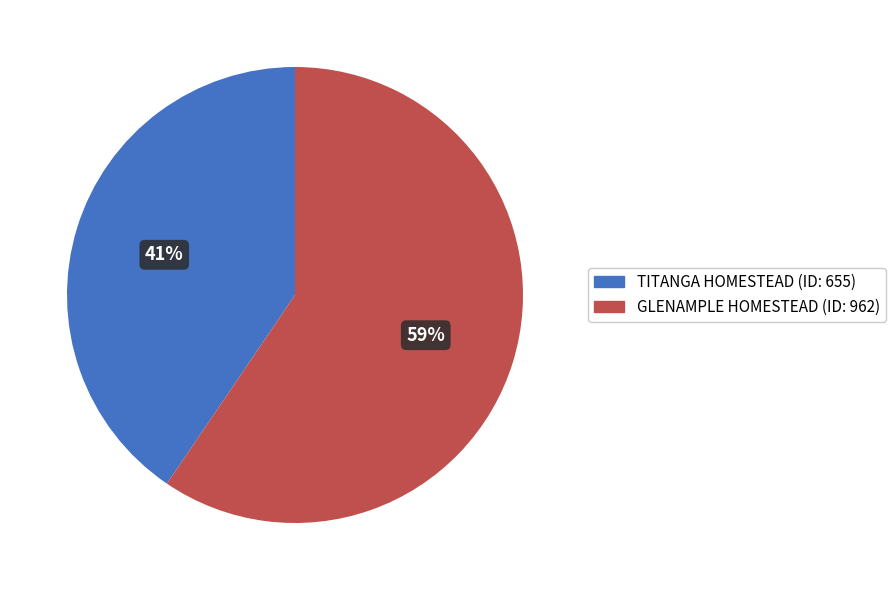

Is it true that TITANGA HOMESTEAD is 47% of the pie?

False